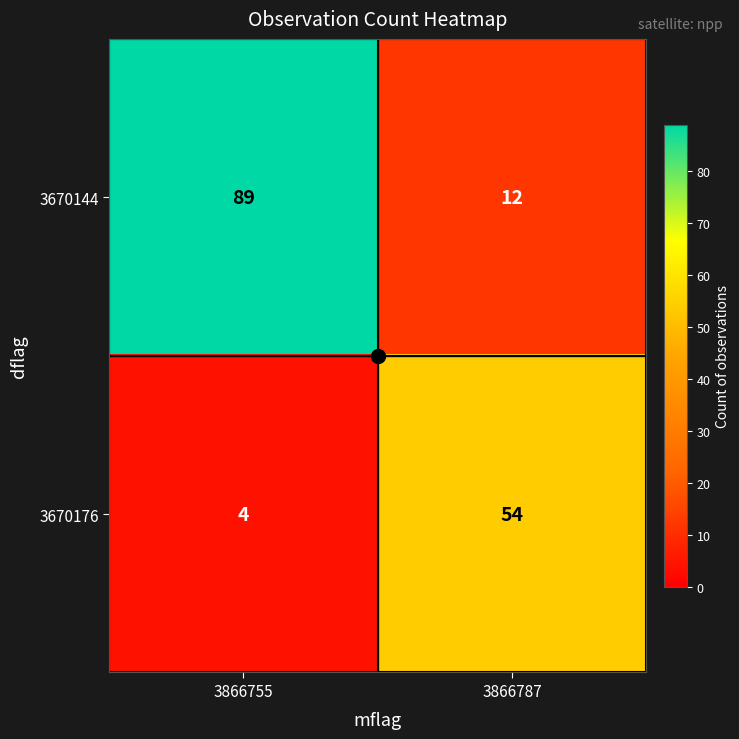

Which series has the largest range (max minus min)?

3670144